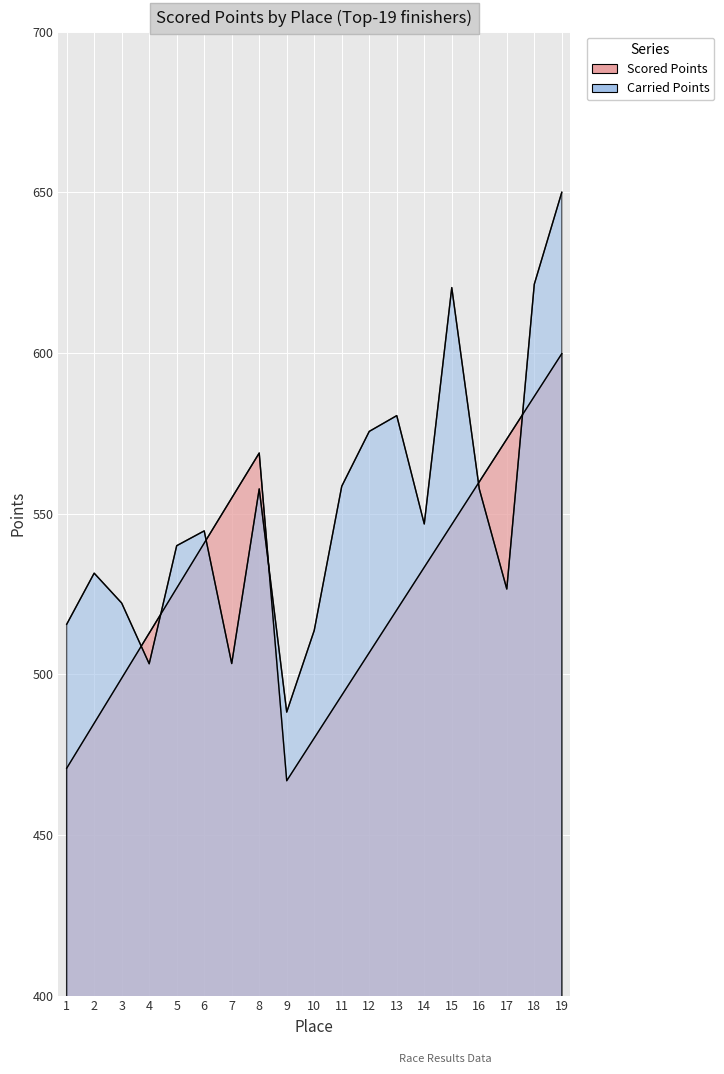

At which category is the sum across all series the highest?

19